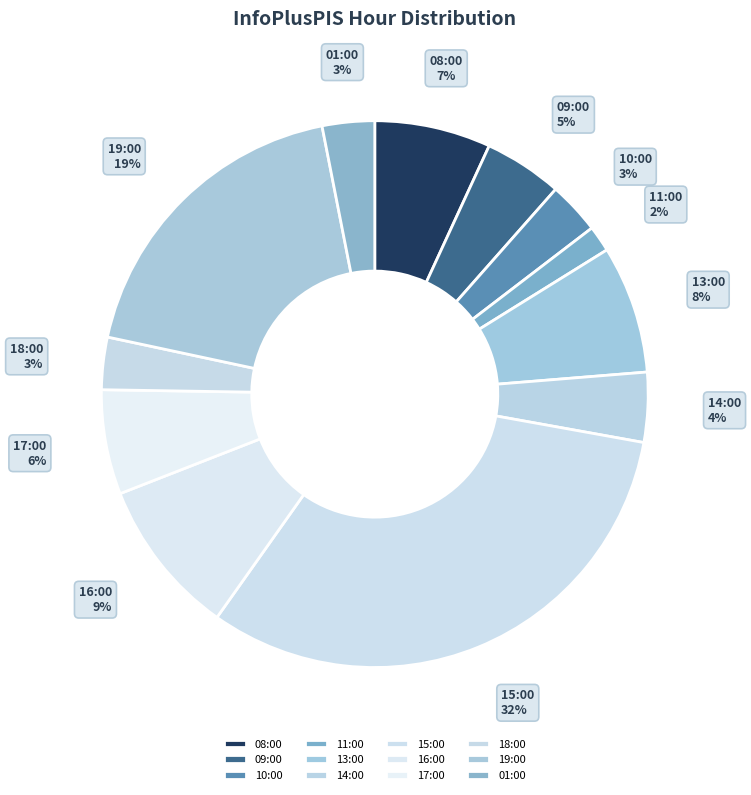

To the nearest percent, what is the difference between the 01:00 and 17:00 slice percentages?

3%